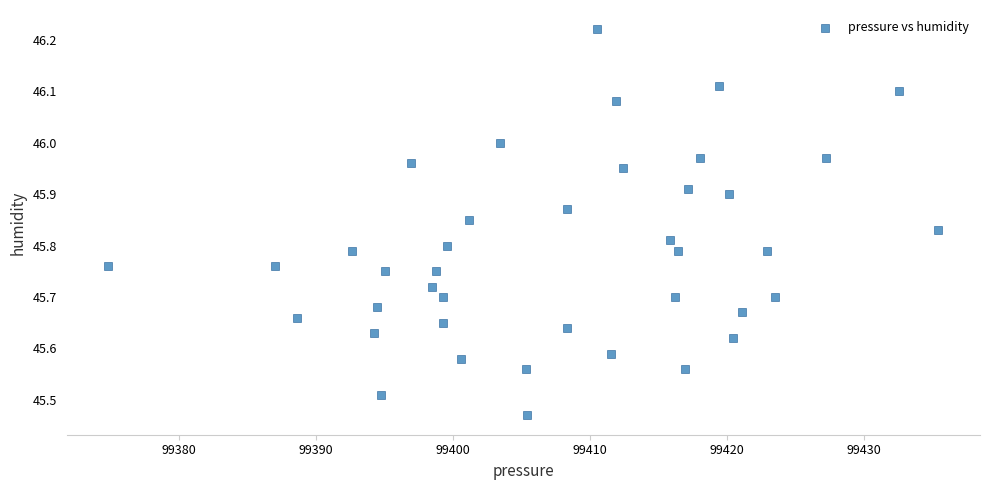

What is the range of X values (max minus min)?

60.6